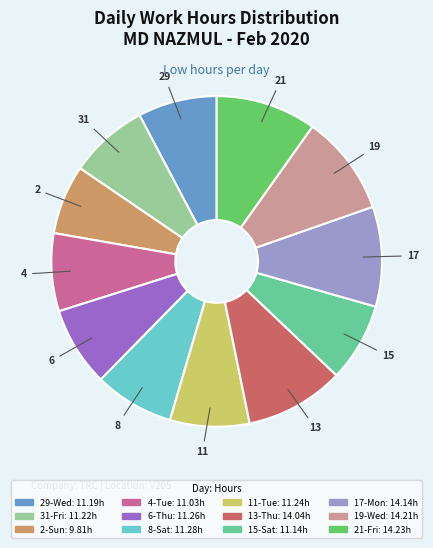

Does any single category account for the majority?

No